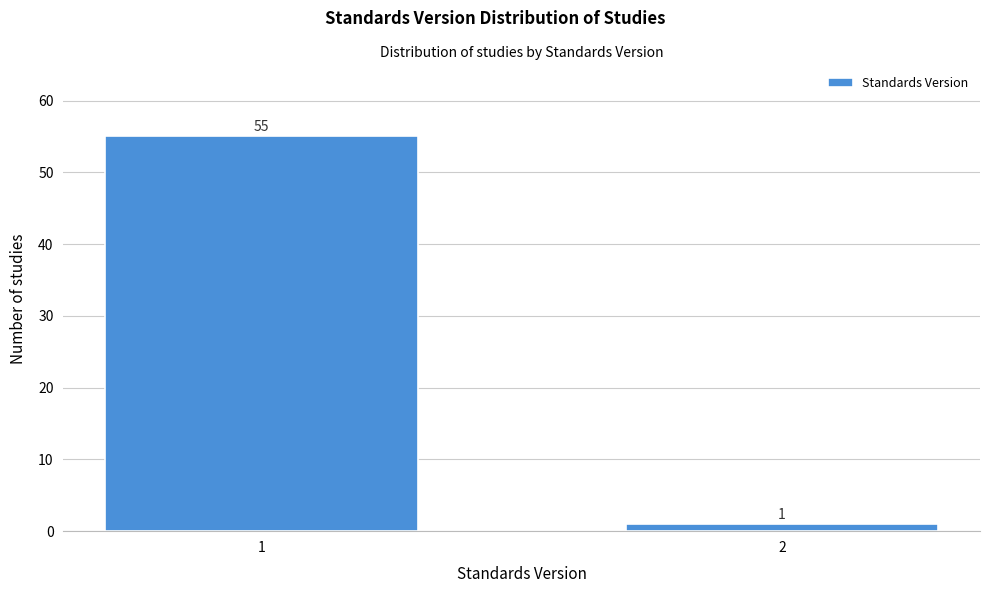

Reading left to right, transcribe all the data shown in this chart.

55	1